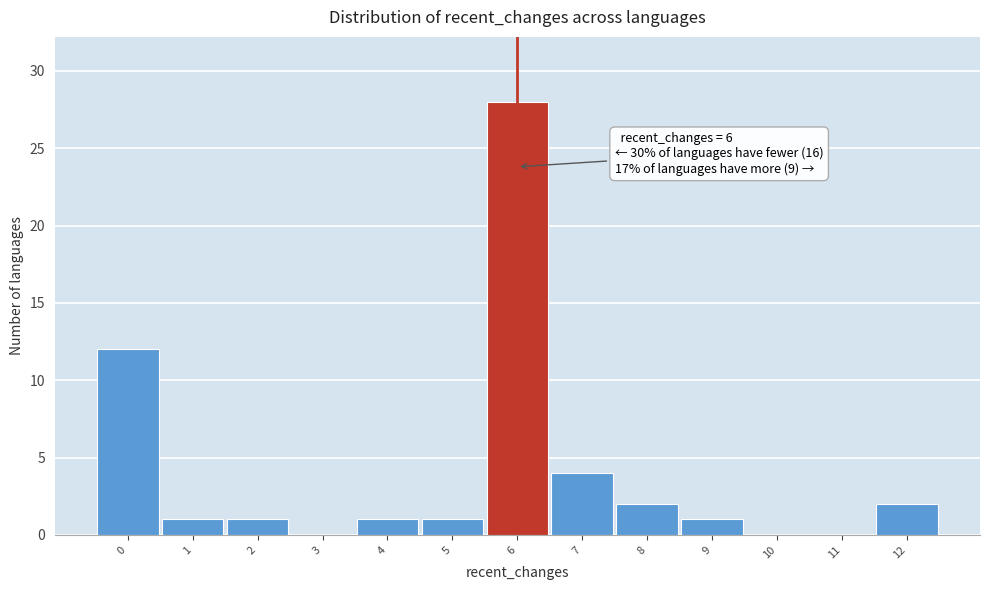

Which range on the x-axis has the tallest bar?

5.5 to 6.5